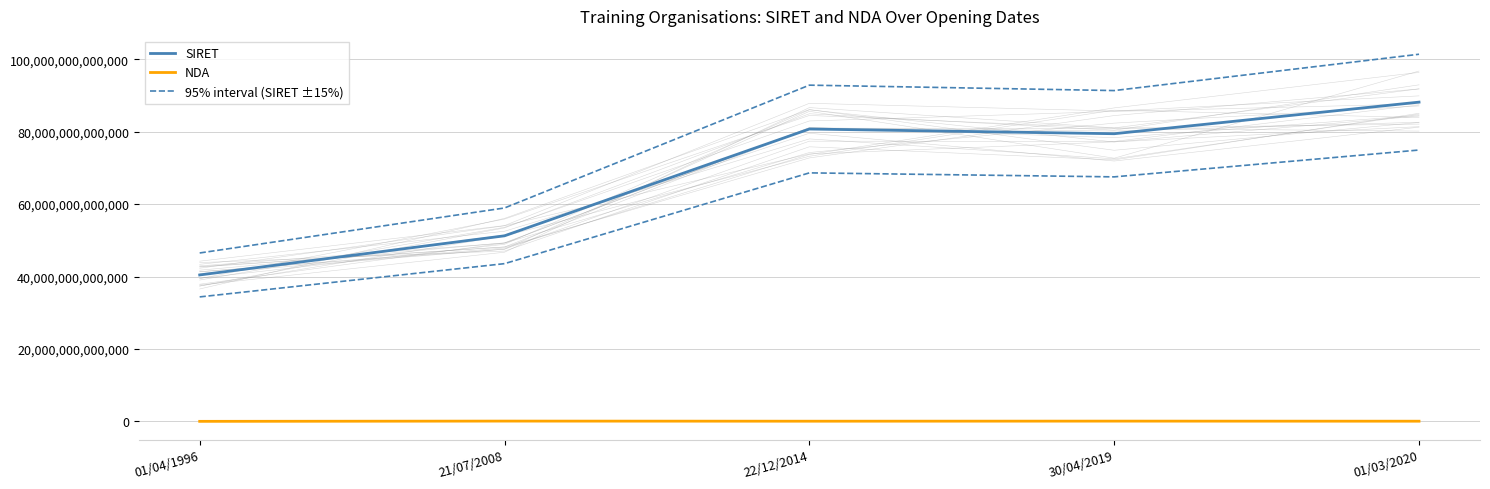

True or false: 95% interval (SIRET ±15%) has a value of 38047589991099.2 at 22/12/2014.

False